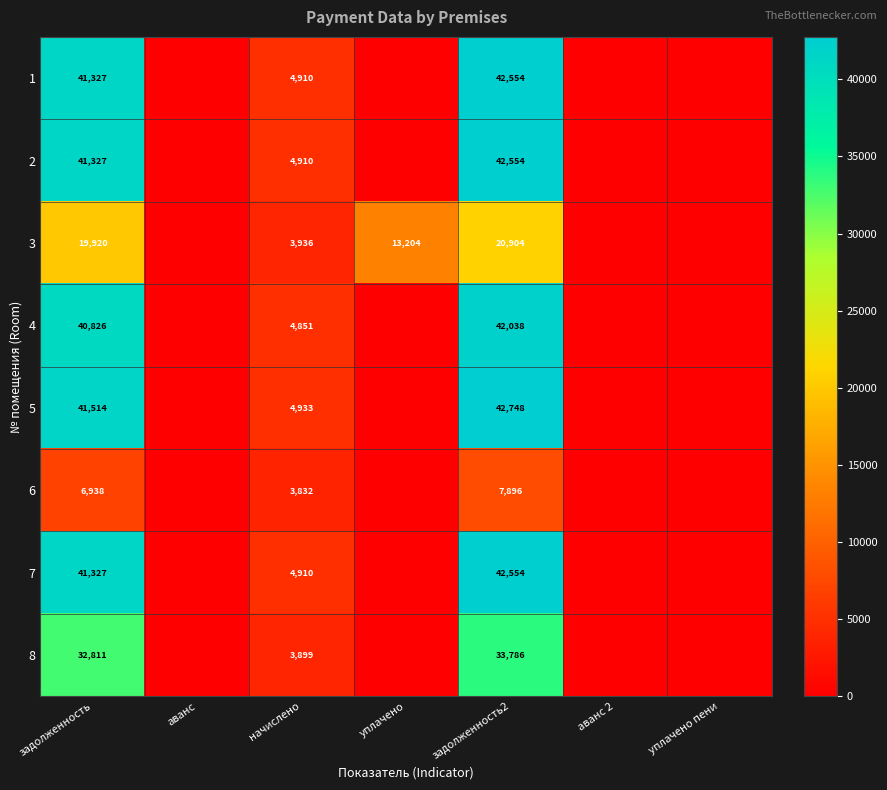

Is it true that 3 equals 5916.3 at начислено?

False